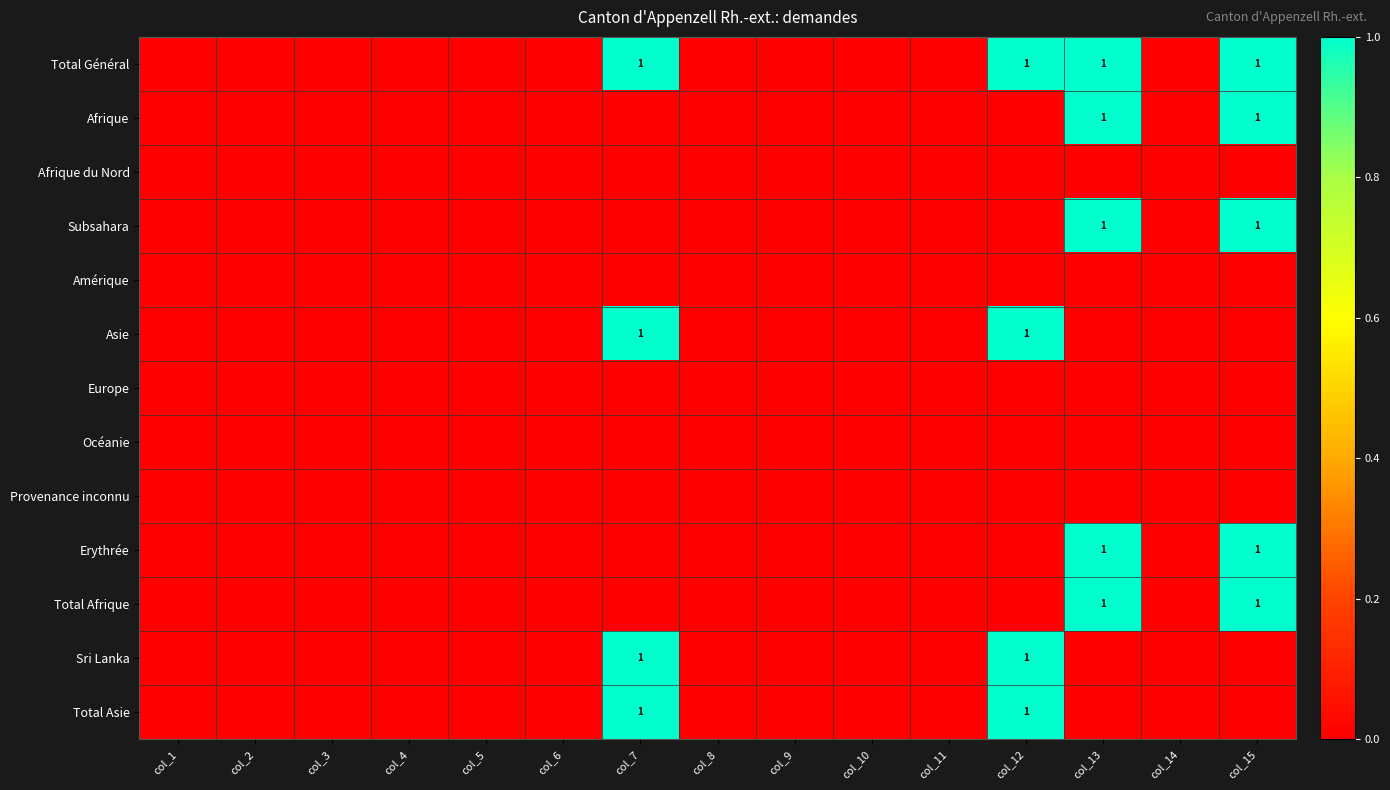

Count the number of data series in this chart.

13